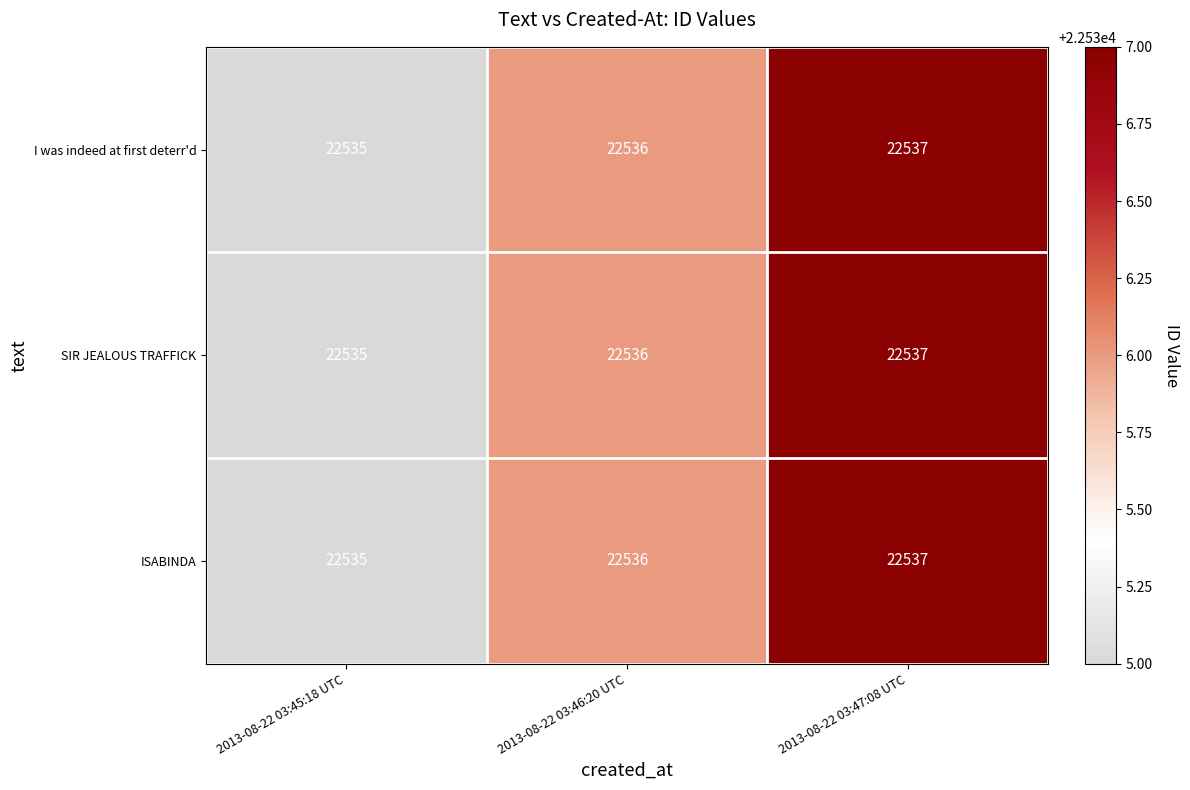

Where is ISABINDA nearest to the value 22536?

2013-08-22 03:46:20 UTC